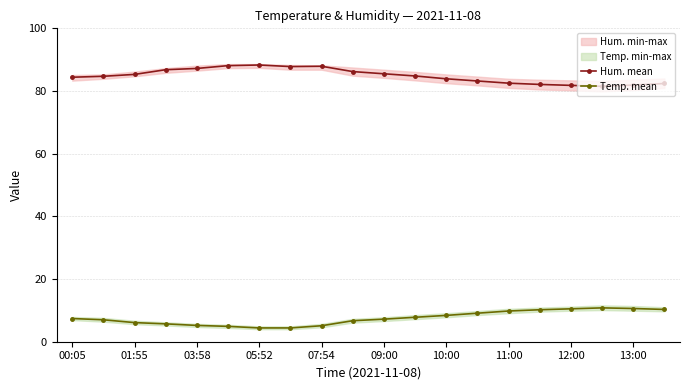

Is the value of Temp. mean at 09:00 greater than the value of Hum. mean at 01:55?

No